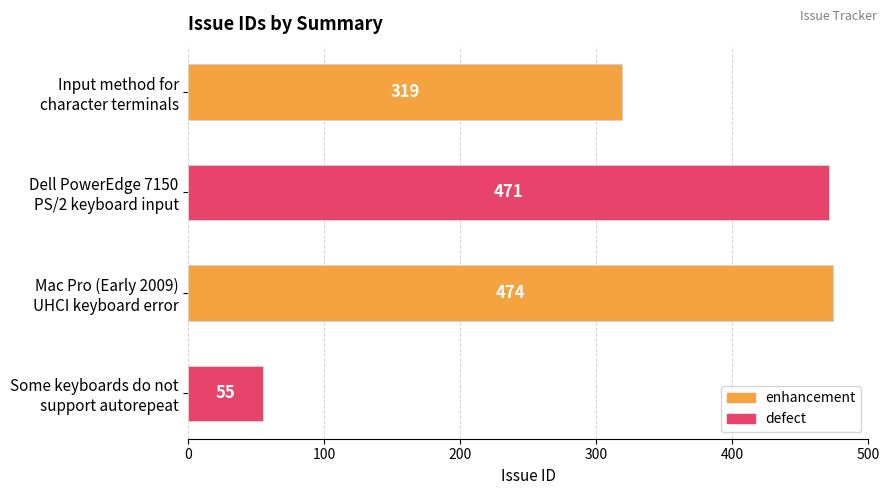

Reading top to bottom, list all the values displayed in this chart.

319	471	474	55